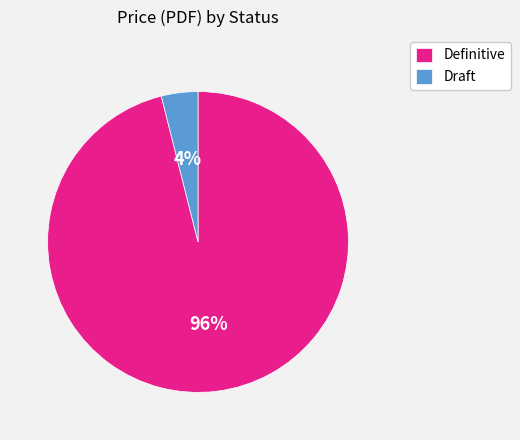

Is the sum of Draft and Definitive greater than half?

Yes